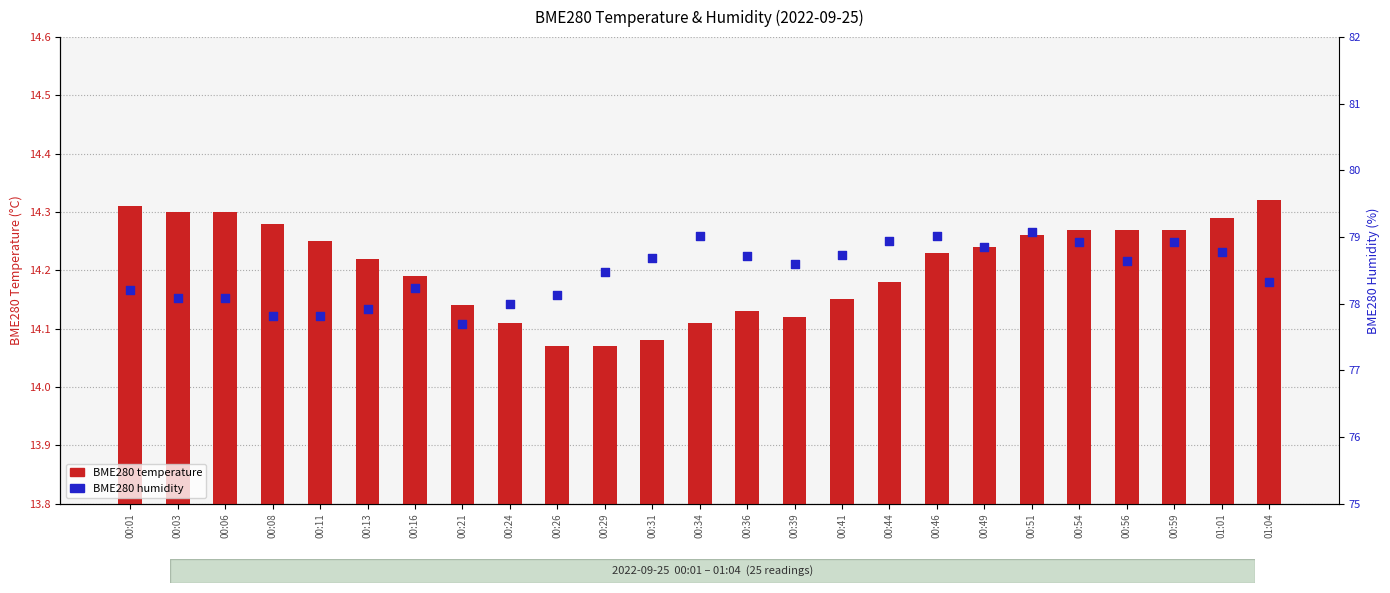

Which series has the widest spread of Y values?

BME280 humidity